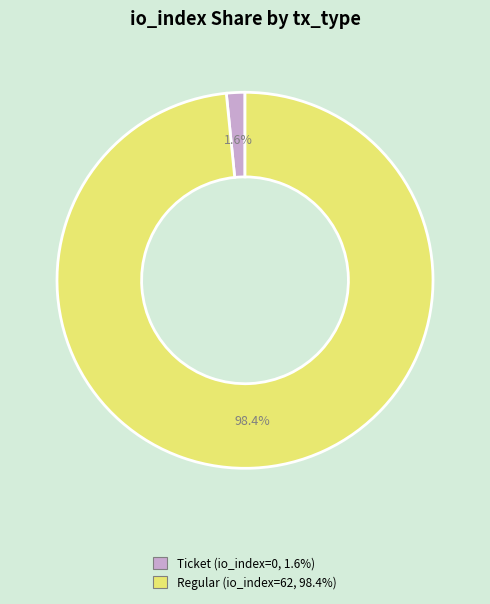

Is there any slice that represents more than half of the pie?

Yes